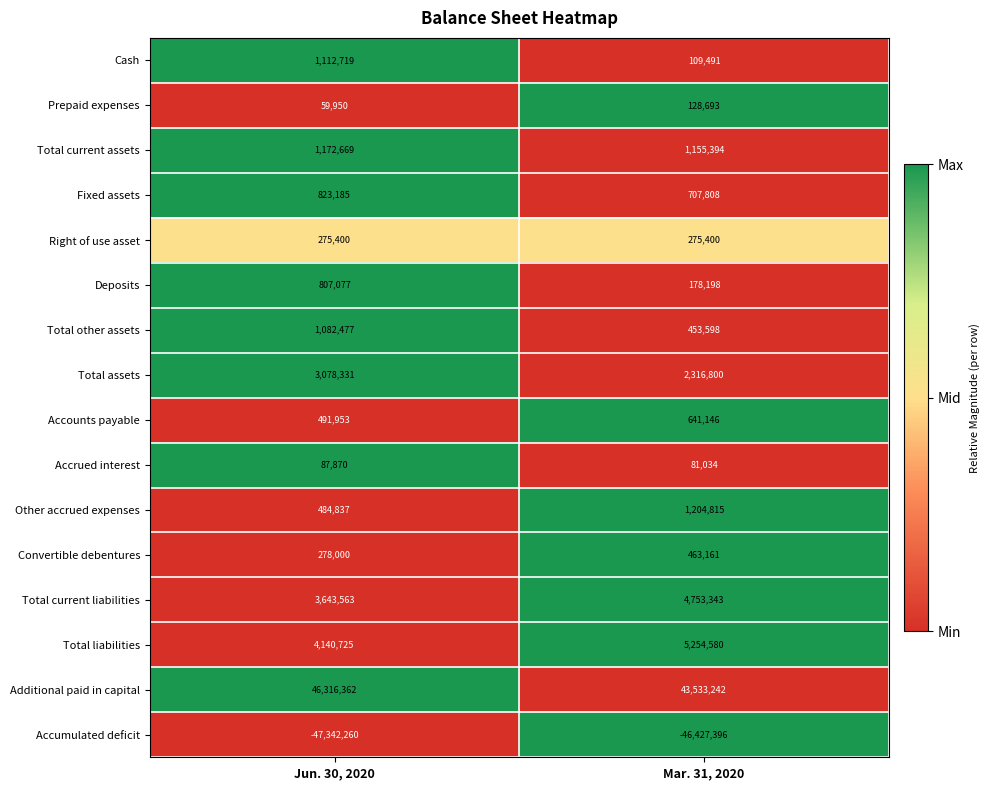

What value does the Accounts payable series have at Mar. 31, 2020?

641146